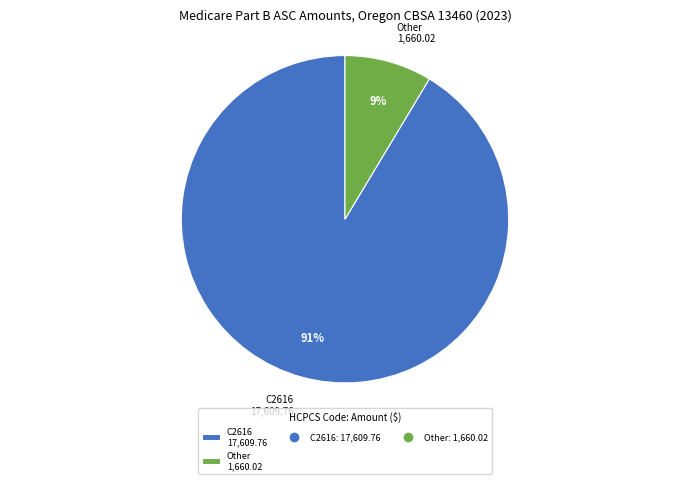

To the nearest percent, what is the combined percentage of C2616 17,609.76 and Other 1,660.02?

100%